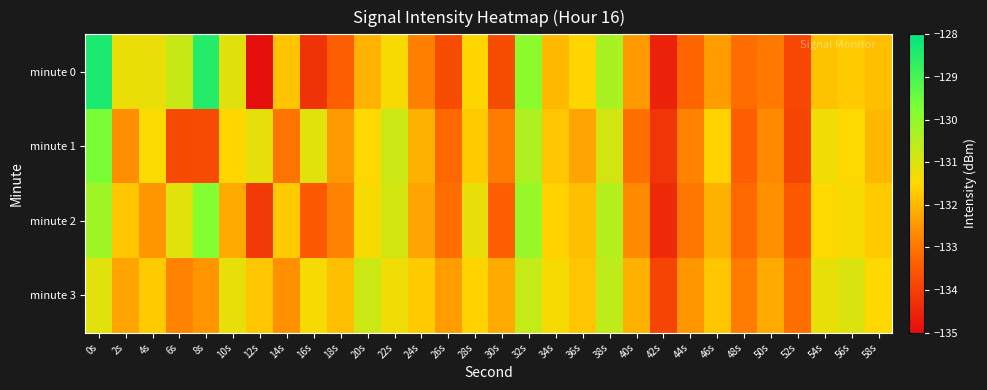

Which series has the widest spread of values?

minute 0